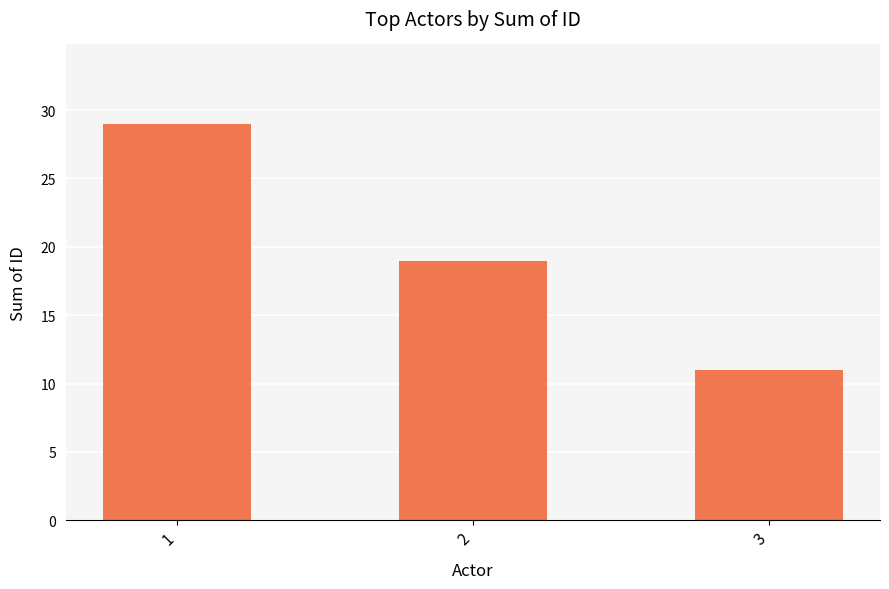

Reading left to right, list all the values displayed in this chart.

29	19	11